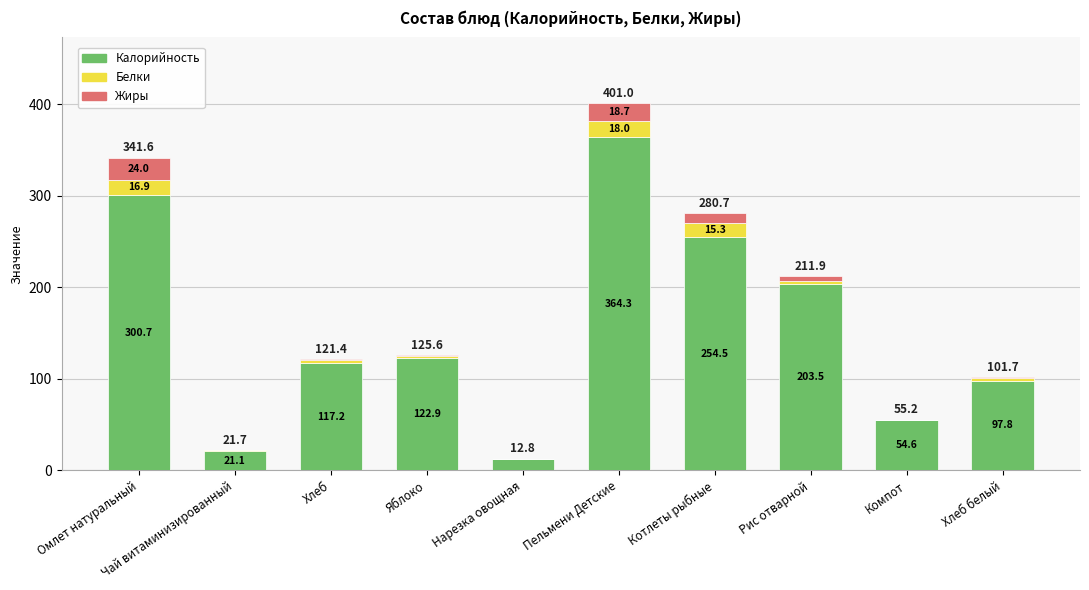

Where does the Калорийность series first go above 122?

Омлет натуральный